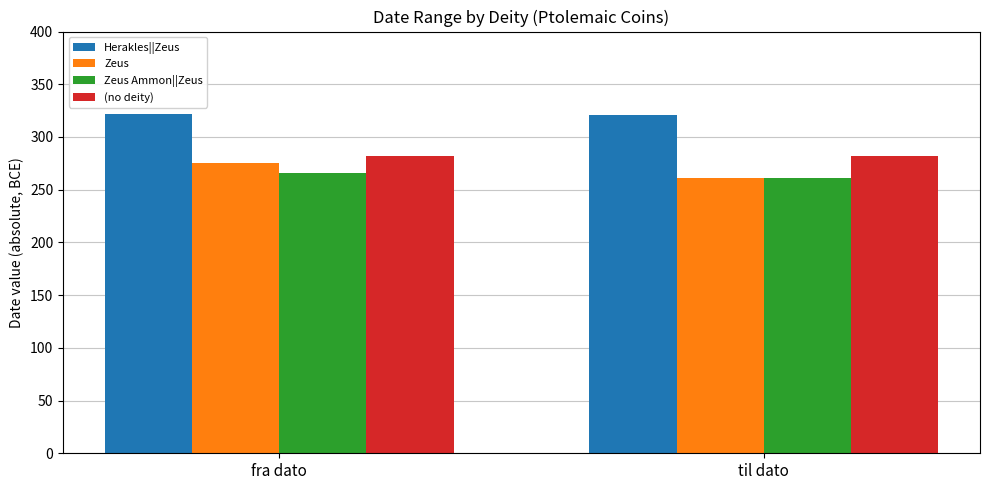

Is the value of Herakles||Zeus at fra dato greater than the value of Zeus Ammon||Zeus at fra dato?

Yes